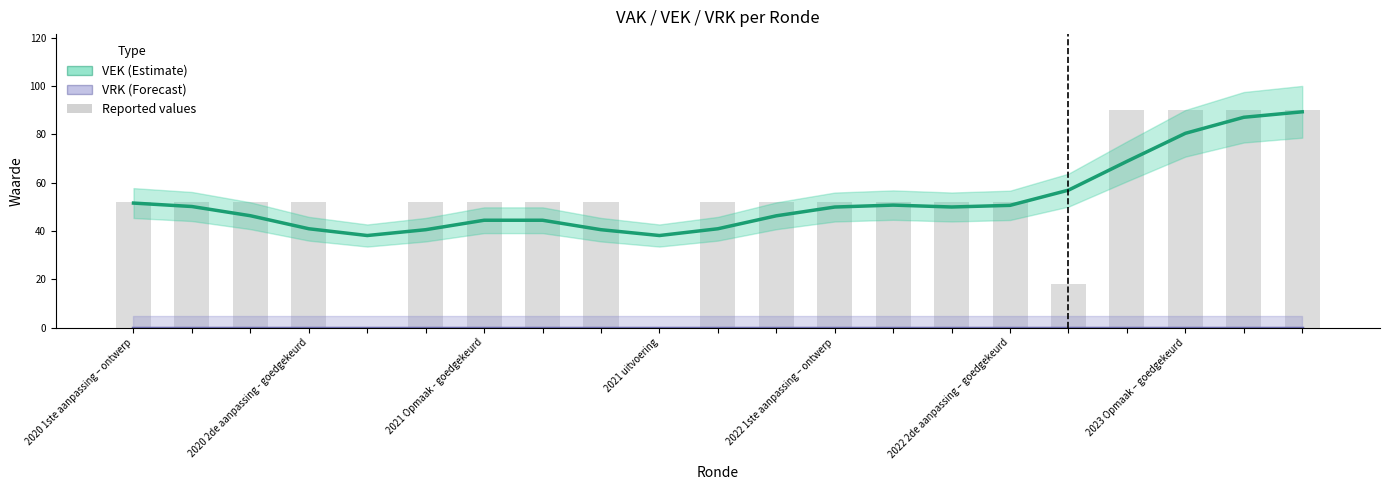

What is the difference between the VEK (Estimate) values at 16 and 14?

7.0